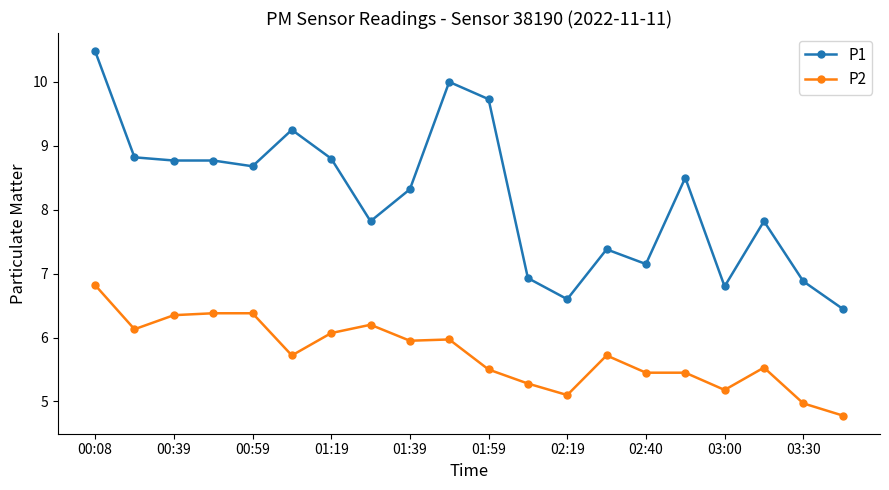

True or false: P2 has more than 1 interior local peaks.

True